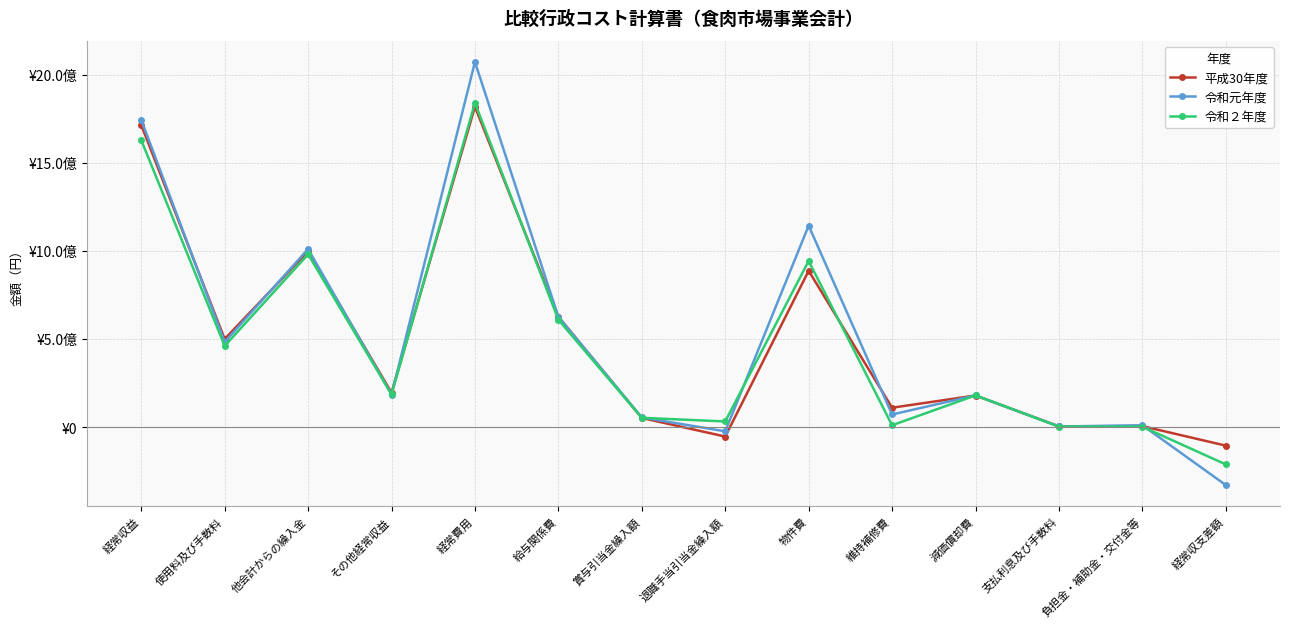

Is the value of 令和元年度 at 減価償却費 greater than the value of 令和２年度 at 経常収支差額?

Yes